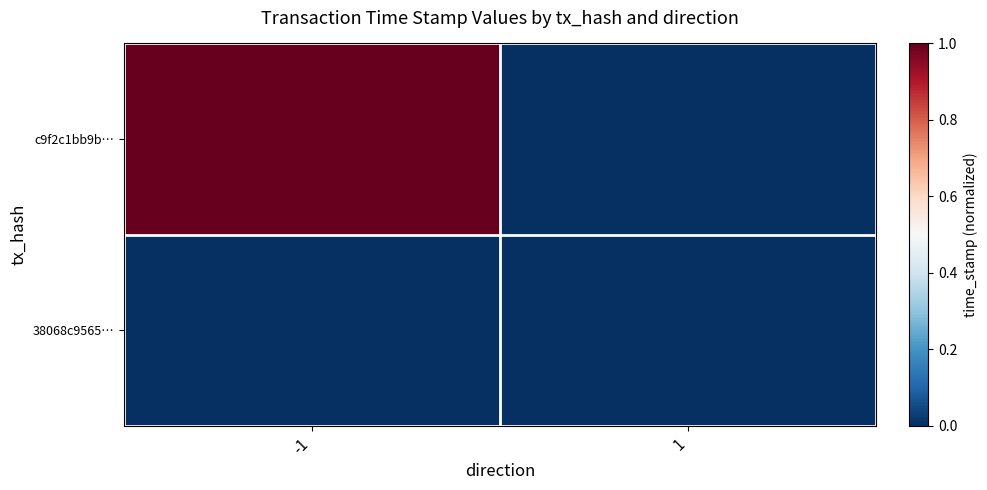

Count the number of categories in the chart.

2